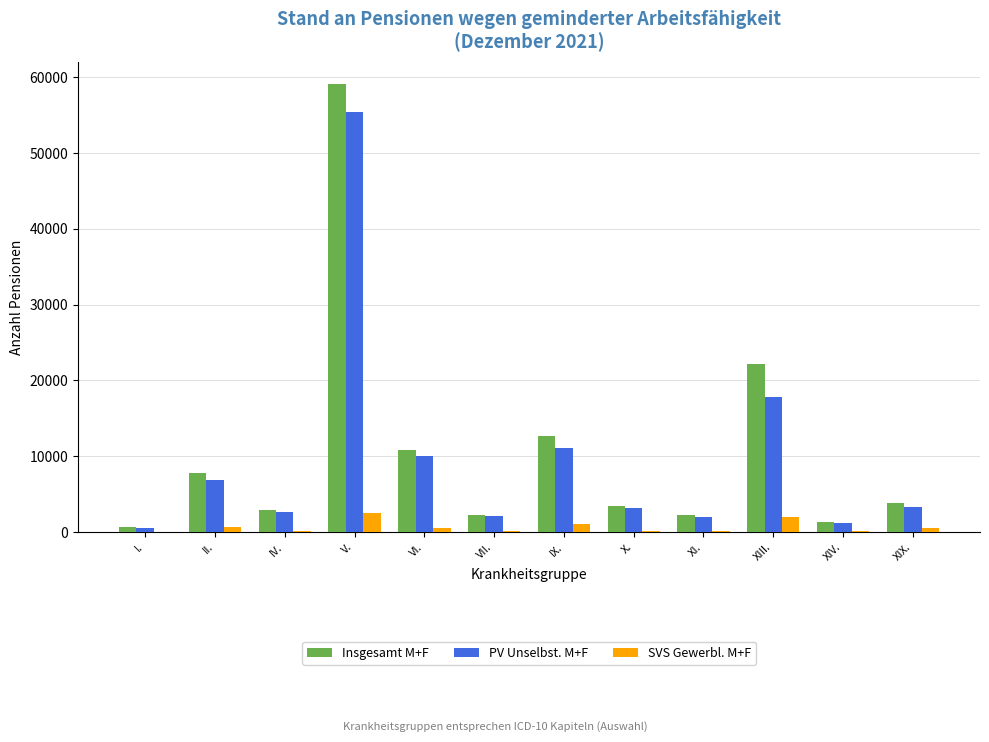

At which label does Insgesamt M+F reach its peak?

V.